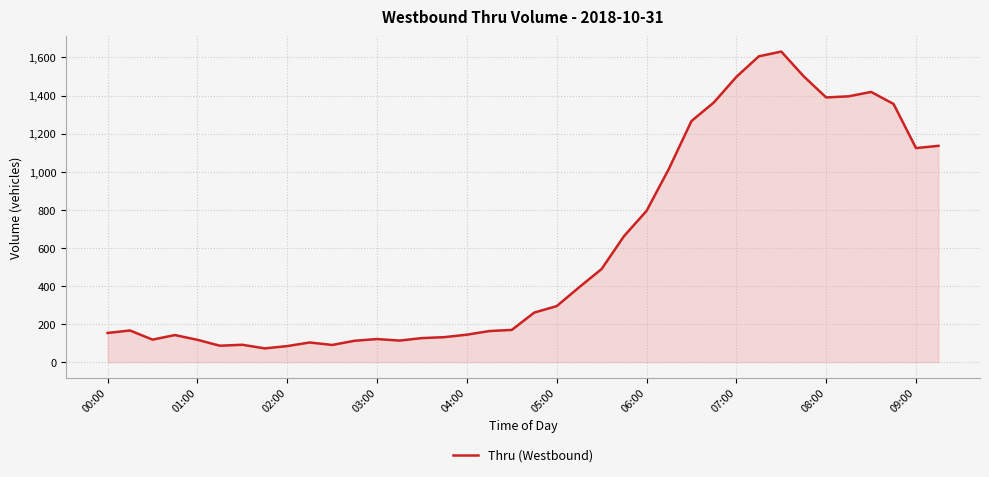

What is the difference between the maximum and minimum values?

1559